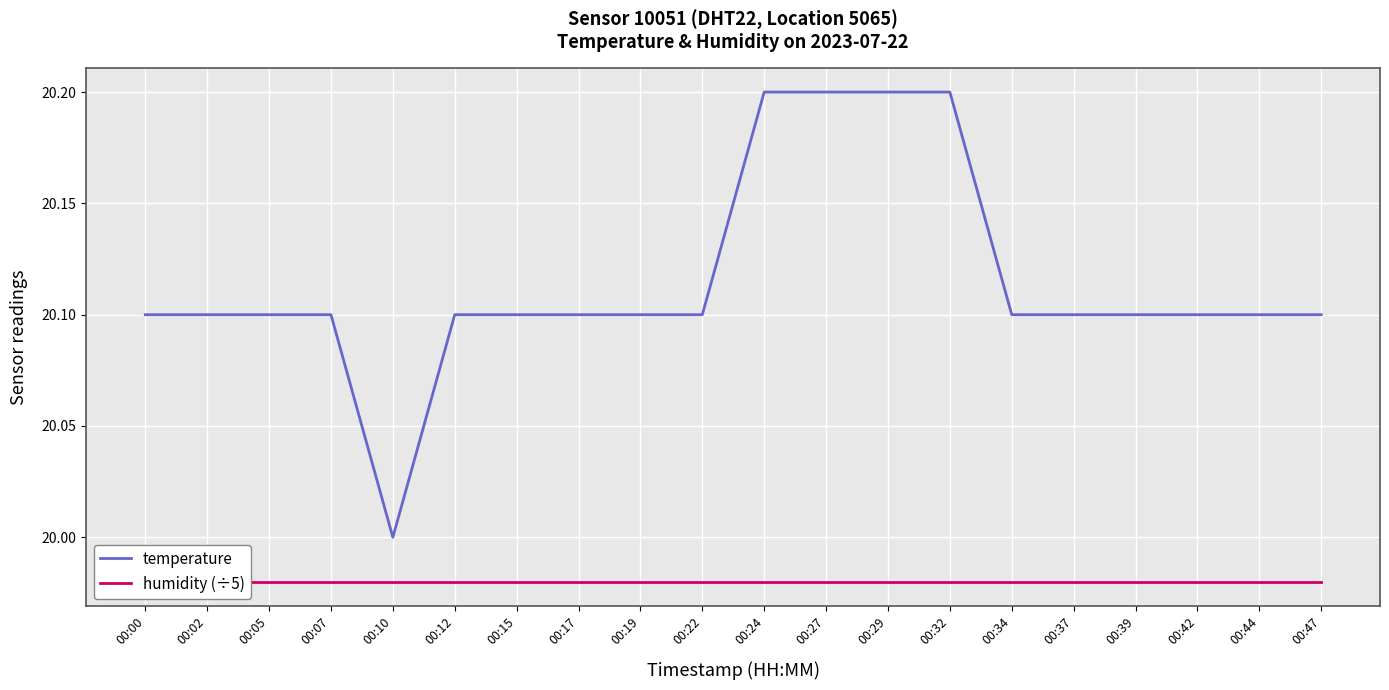

Which category has the highest value across all series?

00:24